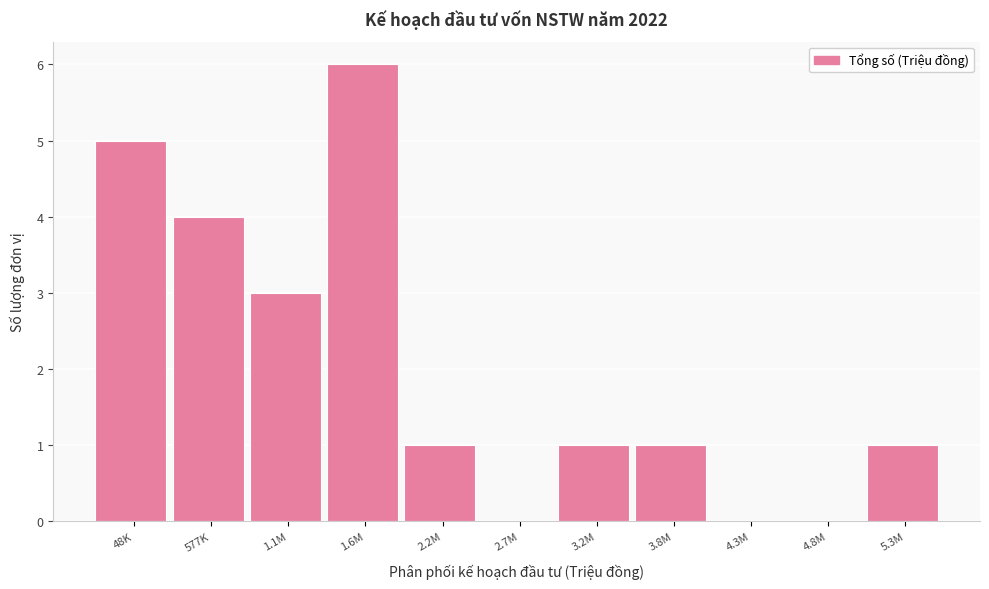

Reading left to right, list all the values displayed in this chart.

48K=5	577K=4	1.1M=3	1.6M=6	2.2M=1	2.7M=0	3.2M=1	3.8M=1	4.3M=0	4.8M=0	5.3M=1